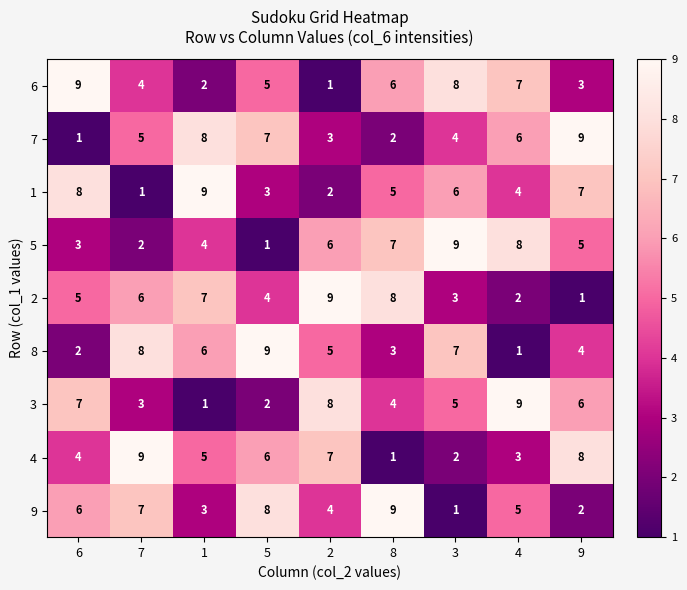

What is the spread (max minus min) of values at 2?

8